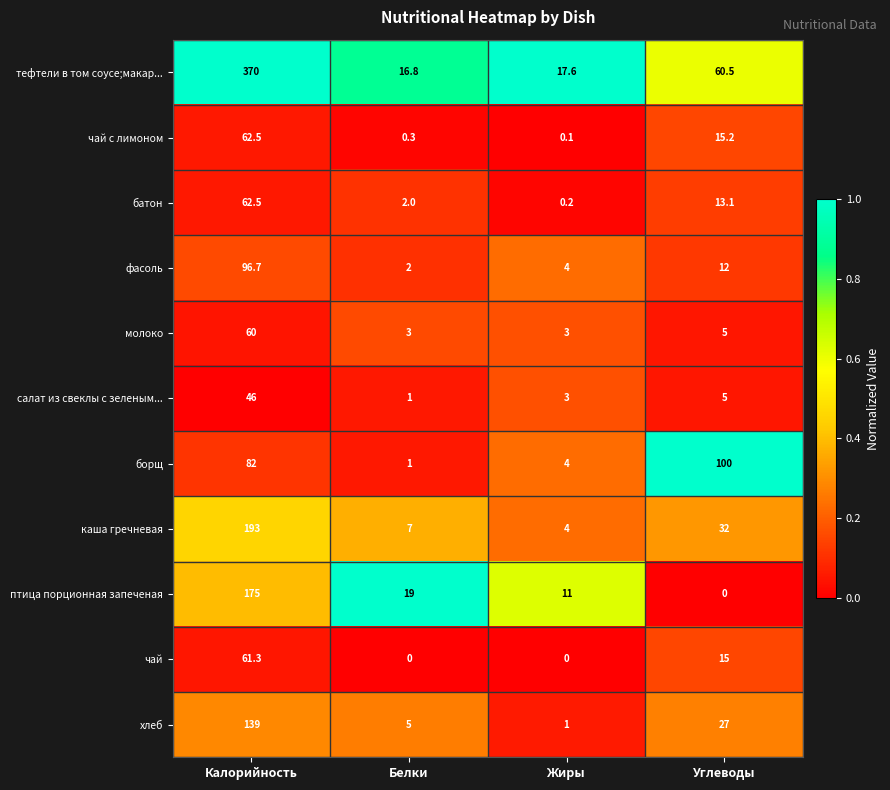

Which series has the widest spread of values?

тефтели в том соусе;макар...